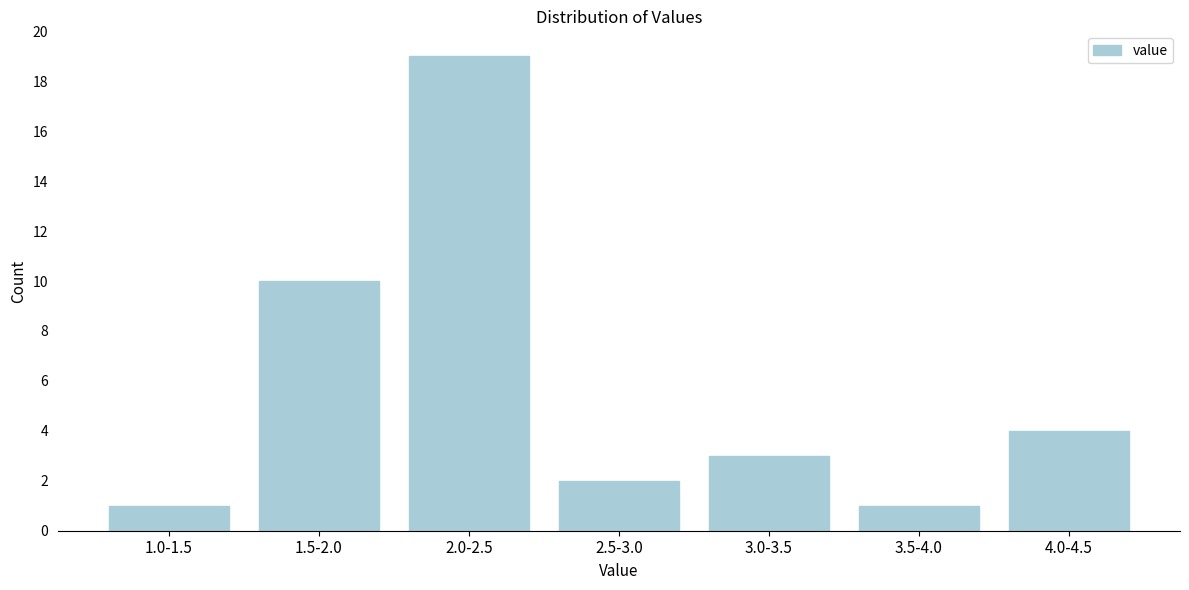

Reading right to left, list all the values displayed in this chart.

4.0-4.5=4	3.5-4.0=1	3.0-3.5=3	2.5-3.0=2	2.0-2.5=19	1.5-2.0=10	1.0-1.5=1